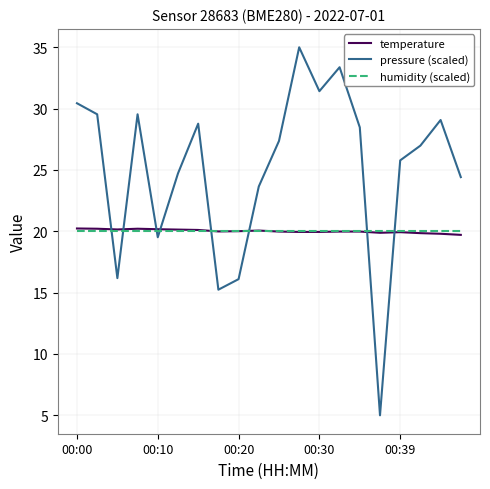

True or false: pressure (scaled) and temperature cross at least once.

True